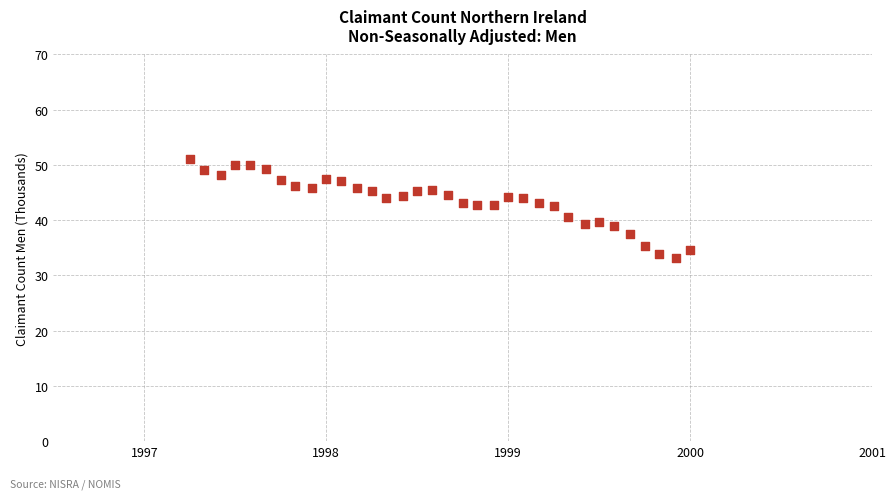

What is the range of Y values (max minus min)?

18.0